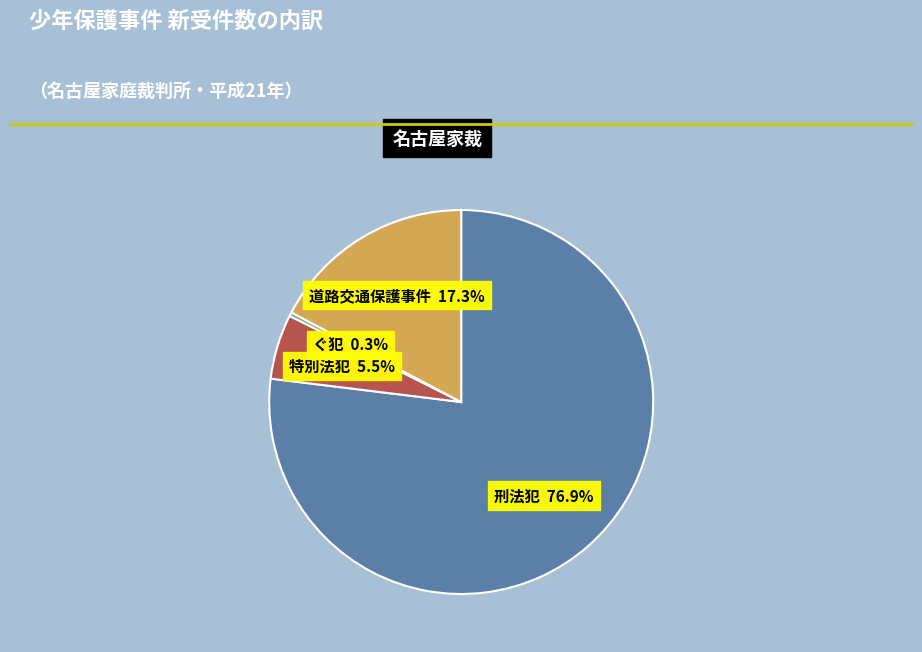

Is there a majority slice in this chart?

Yes